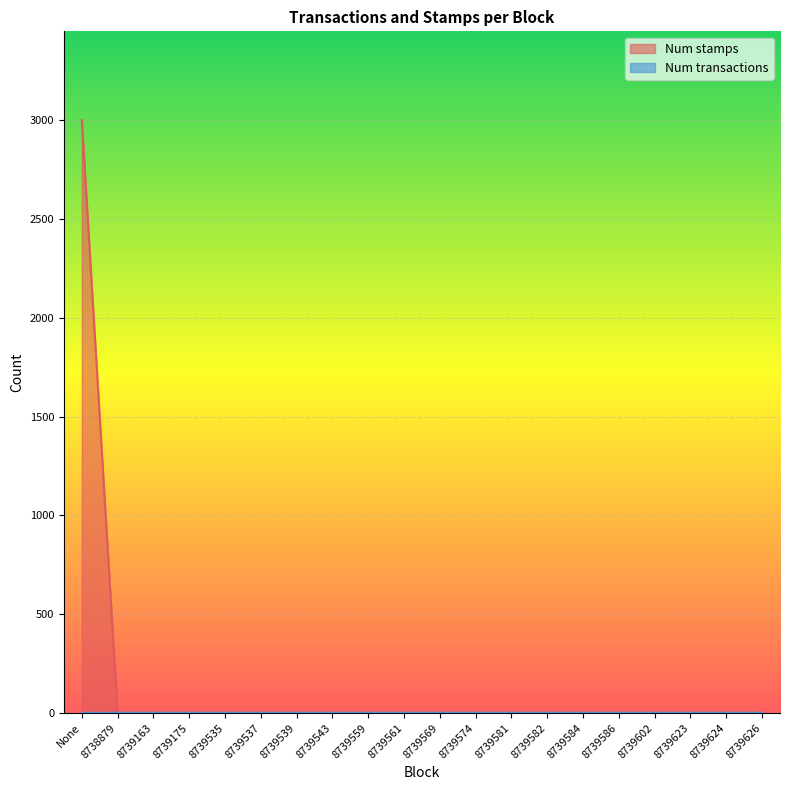

What is the label of the 20th point from the left?

8739626